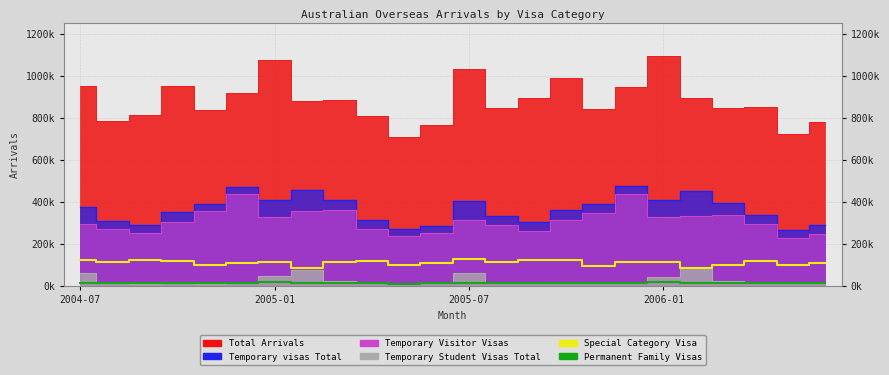

Does the chart have visible grid lines?

Yes